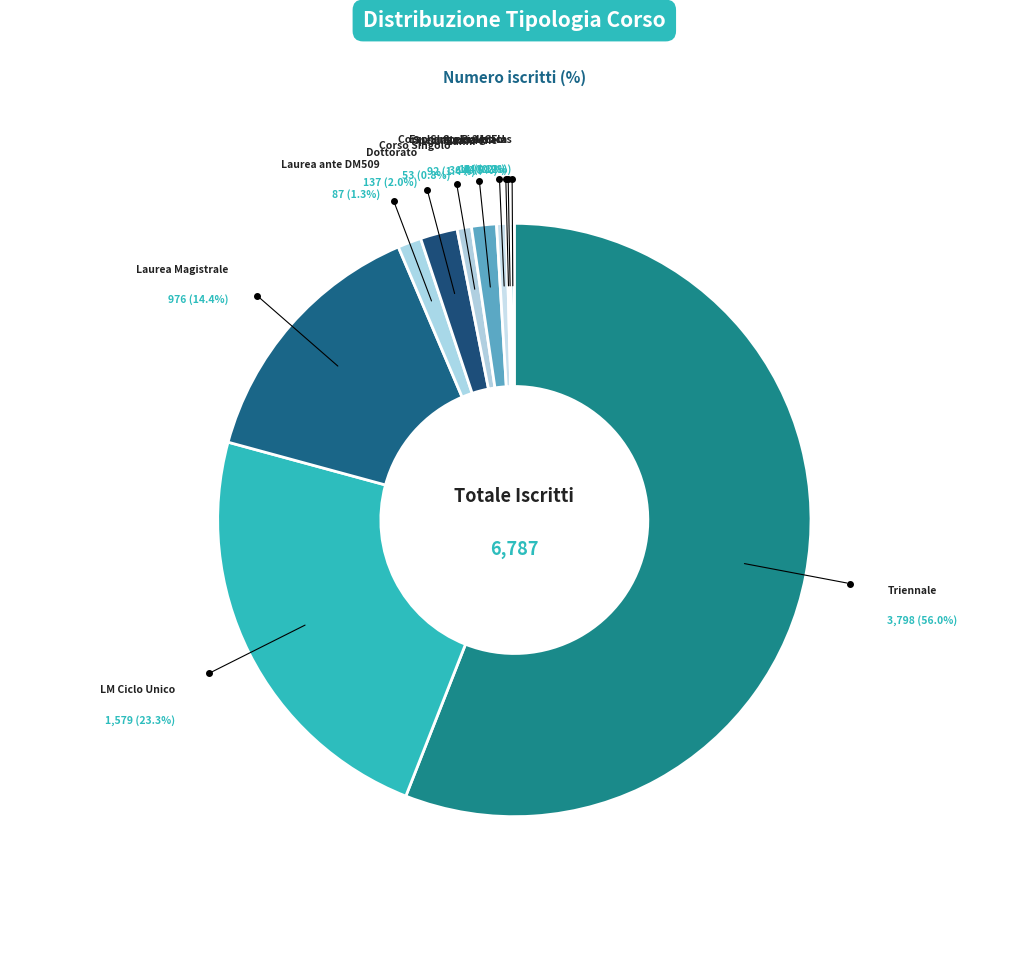

Between Corso Singolo and Exchange Programs, which is larger?

Corso Singolo